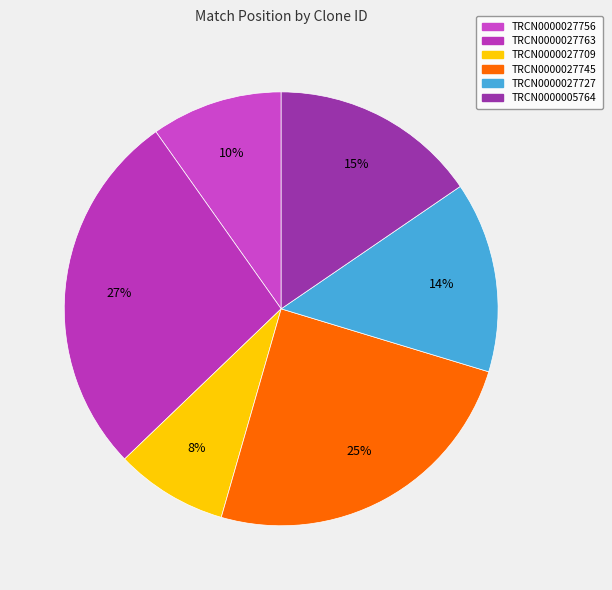

Does TRCN0000027745 account for over 50% of the chart?

No